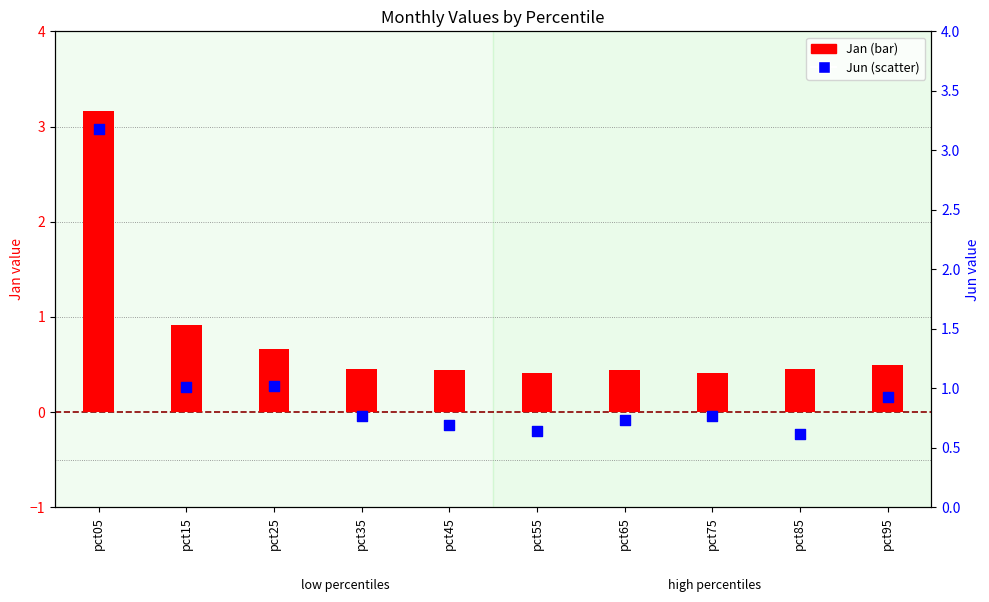

Which series contains the highest Y value?

Jun